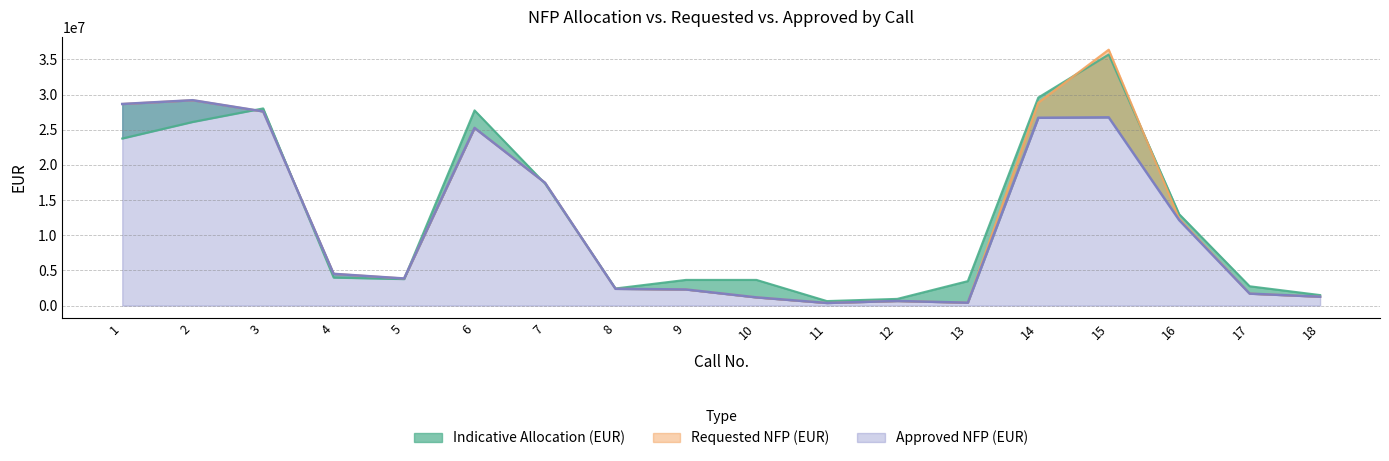

How many interior local peaks does the Requested NFP (EUR) series have?

4